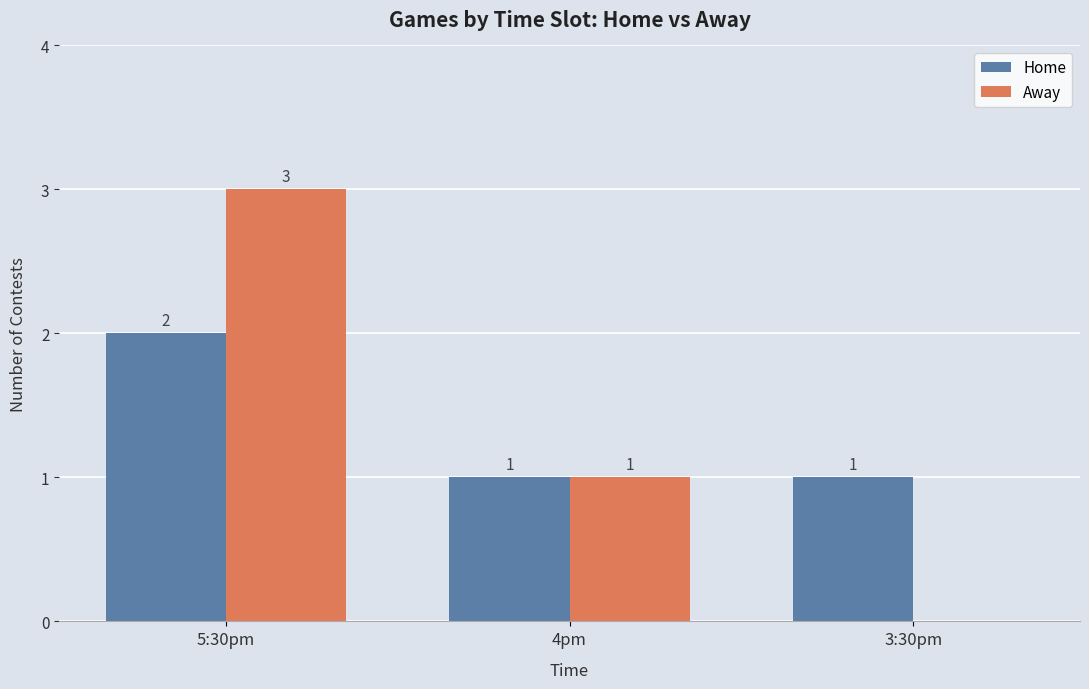

What is the spread (max minus min) of values at 5:30pm?

1